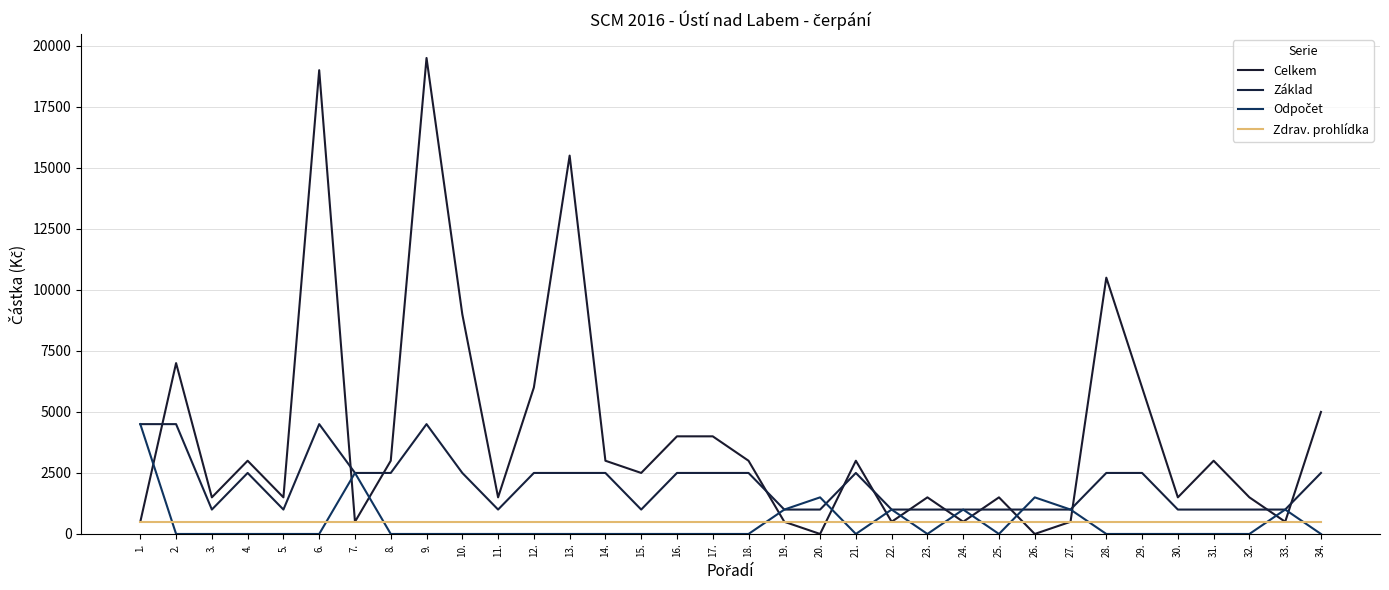

How many interior local valleys does the Základ series have?

4